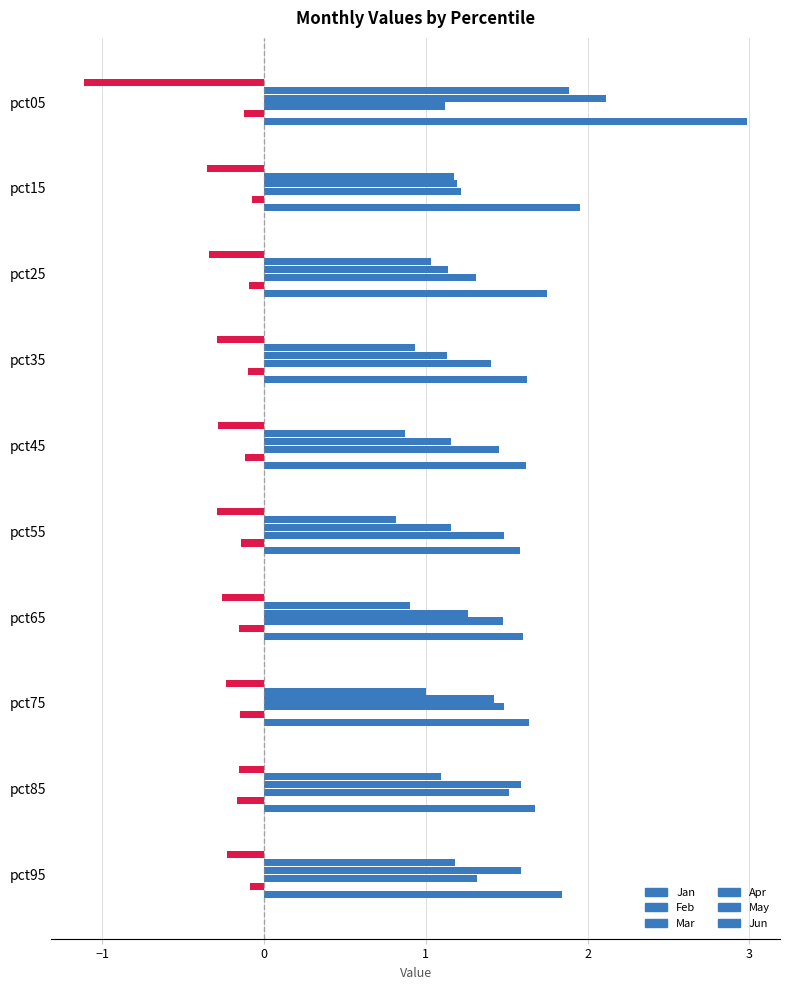

Reading right to left, transcribe all the data shown in this chart.

Jan: -0.2	-0.2	-0.2	-0.3	-0.3	-0.3	-0.3	-0.3	-0.4	-1.1
Feb: 1.2	1.1	1.0	0.9	0.8	0.9	0.9	1.0	1.2	1.9
Mar: 1.6	1.6	1.4	1.3	1.2	1.2	1.1	1.1	1.2	2.1
Apr: 1.3	1.5	1.5	1.5	1.5	1.5	1.4	1.3	1.2	1.1
May: -0.1	-0.2	-0.1	-0.2	-0.1	-0.1	-0.1	-0.1	-0.1	-0.1
Jun: 1.8	1.7	1.6	1.6	1.6	1.6	1.6	1.7	2.0	3.0